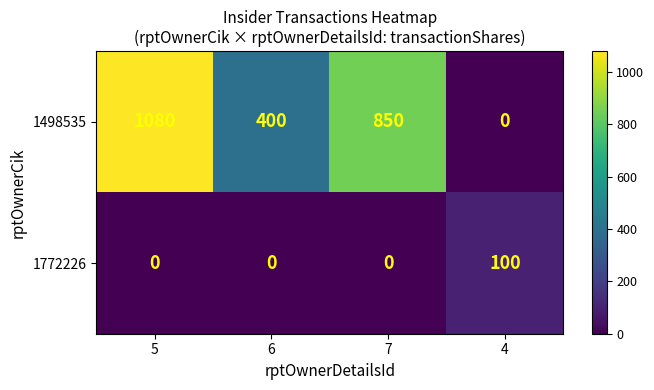

Reading left to right, what are all the values shown in this chart?

1498535: 5=1080	6=400	7=850	4=0
1772226: 5=0	6=0	7=0	4=100